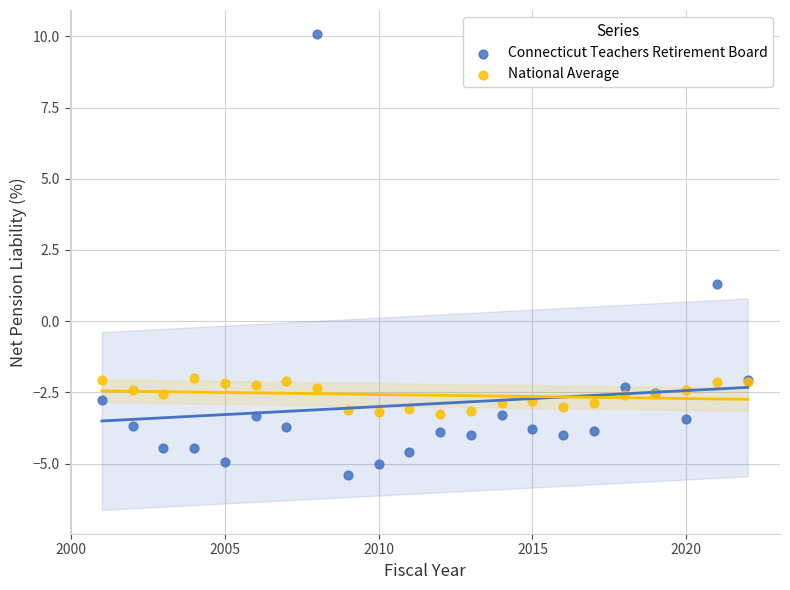

Which series has the largest Y range (max minus min)?

Connecticut Teachers Retirement Board